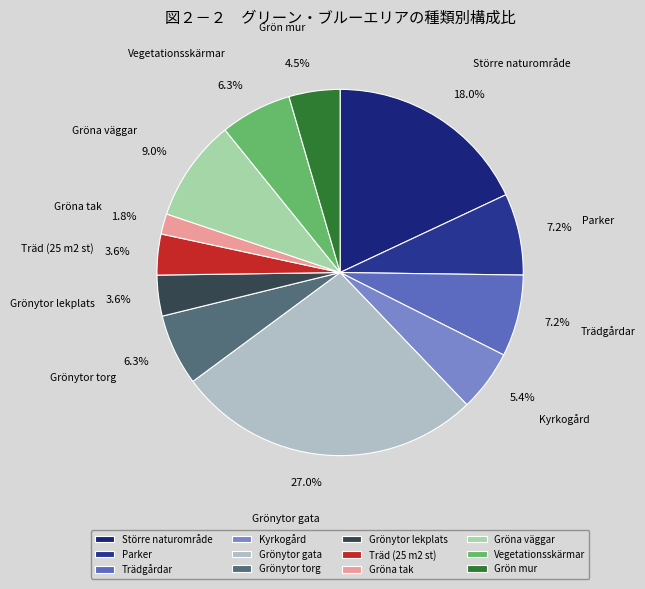

Which slice is the largest?

Grönytor gata